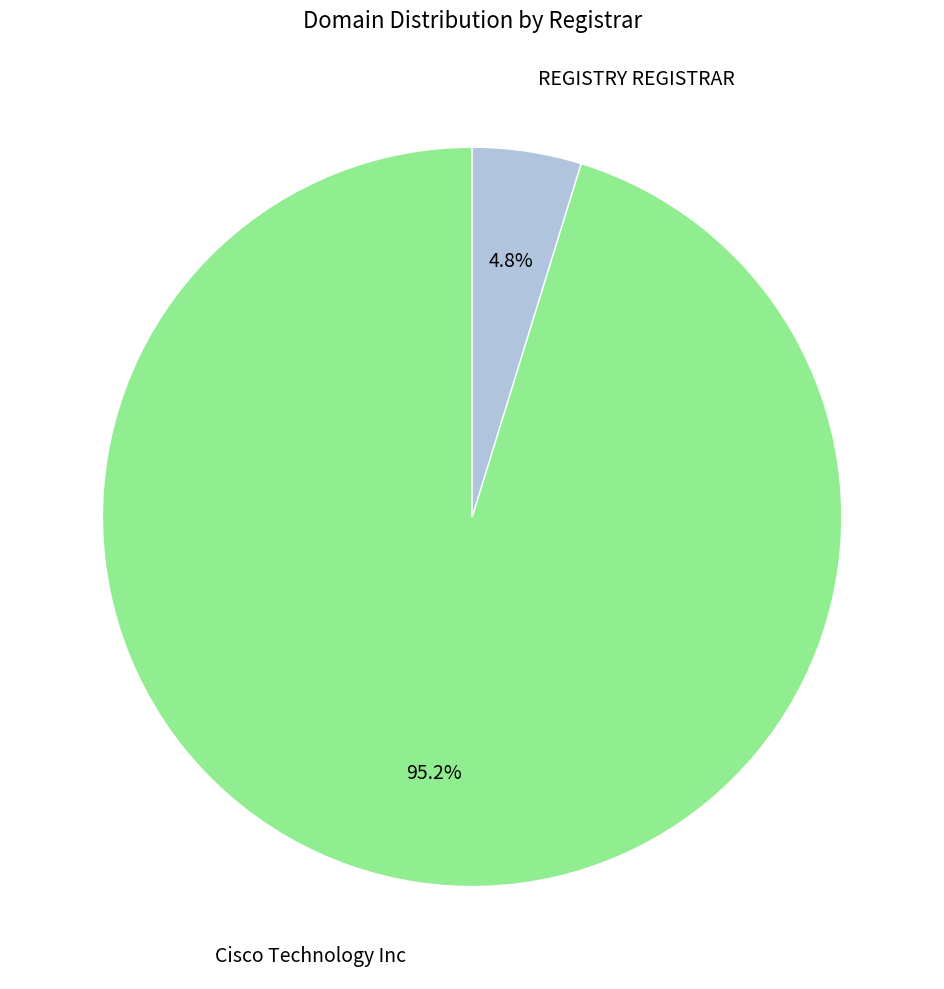

Is there a majority slice in this chart?

Yes